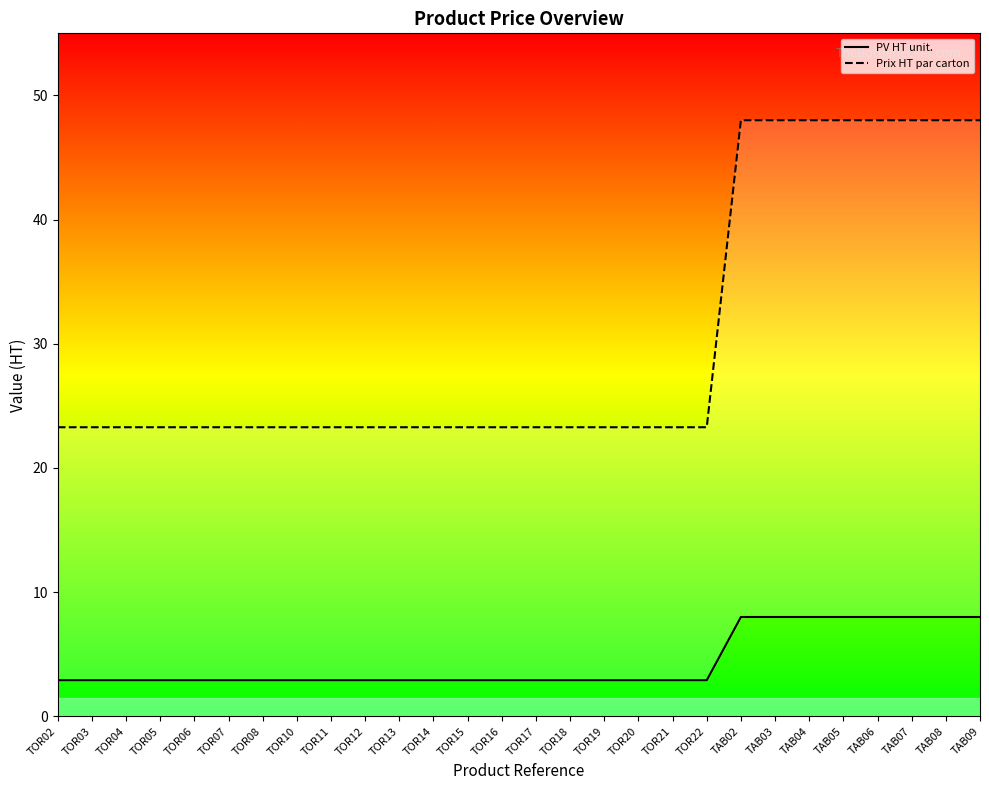

True or false: Prix HT par carton (line) and PV HT unit. (line) intersect in this chart.

False